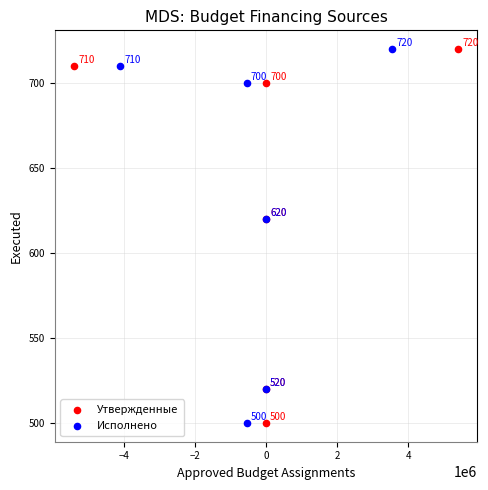

What are all the series names shown in the legend?

Утвержденные, Исполнено